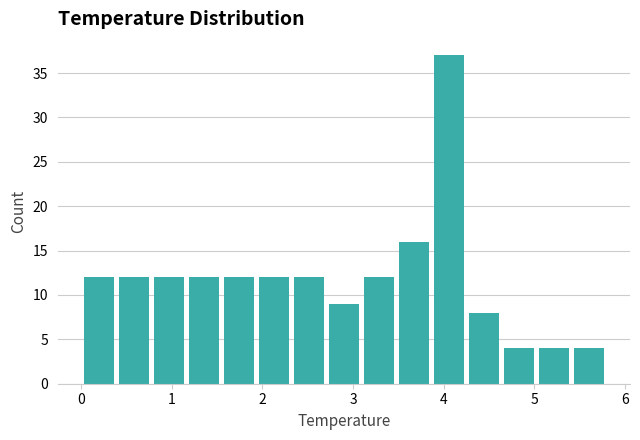

Around what value on the x-axis is the tallest bar? Give the approximate position of its centre, as read against the axis.

4.1